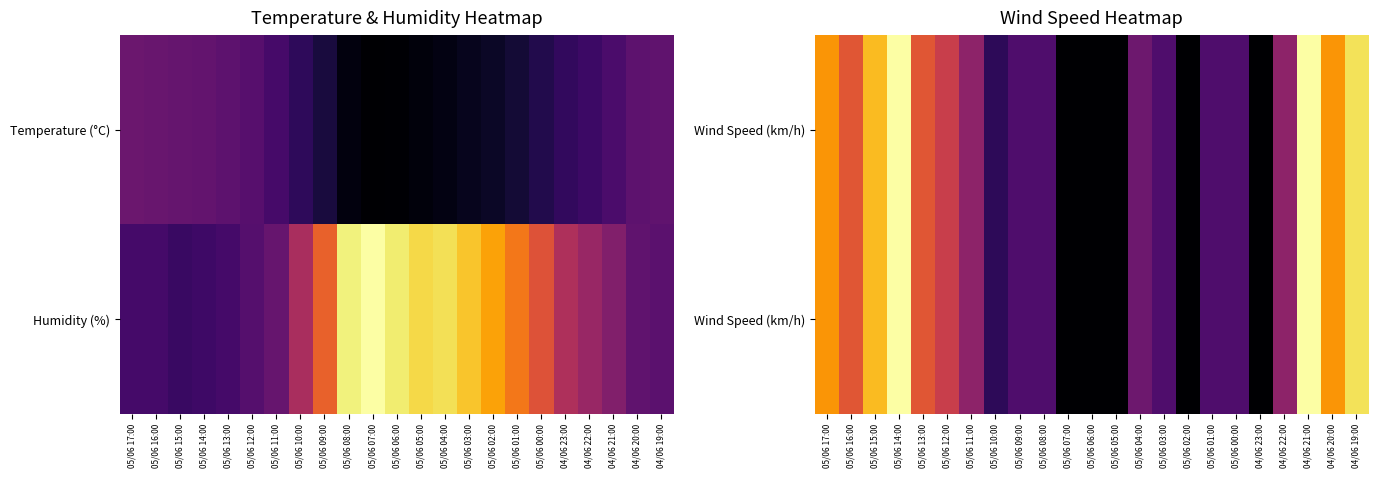

At which category is the sum across all series the highest?

05/06 14:00